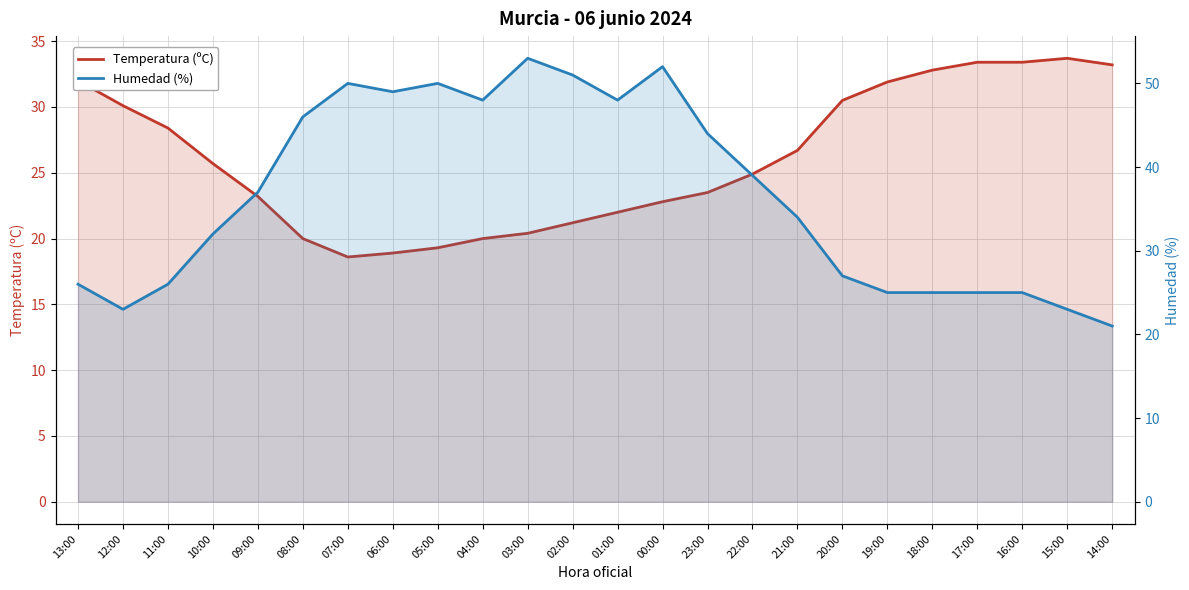

The Humedad (%) series shows 30.7 at 14:00. True or false?

False